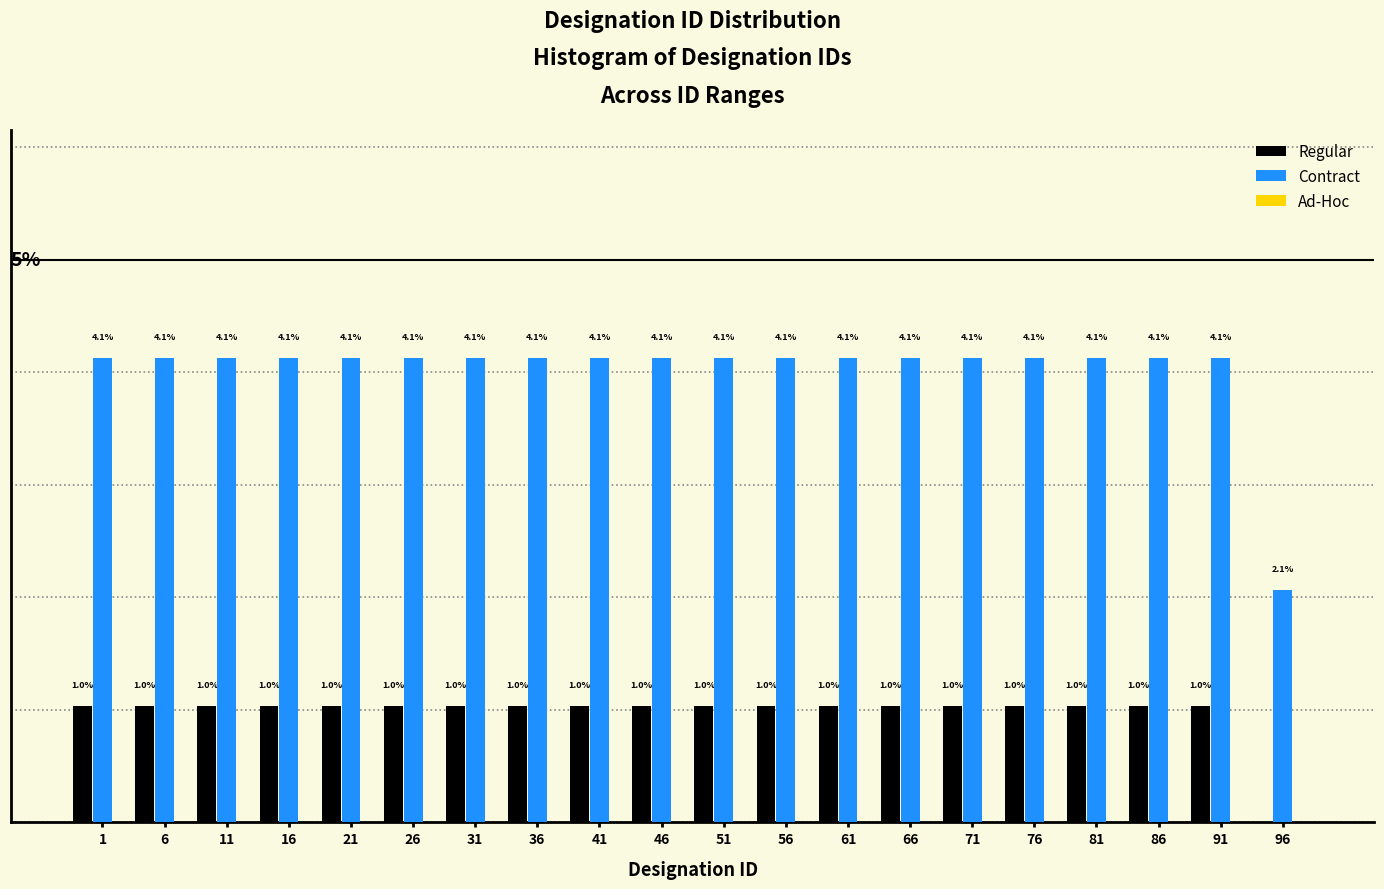

Which series has the largest total across all categories?

Contract